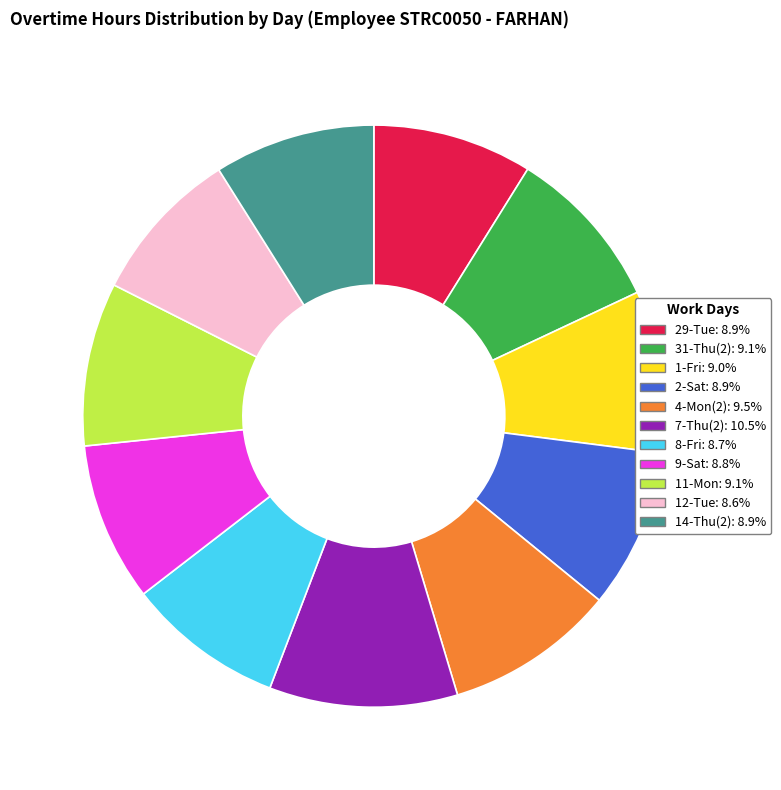

Does any single category account for the majority?

No